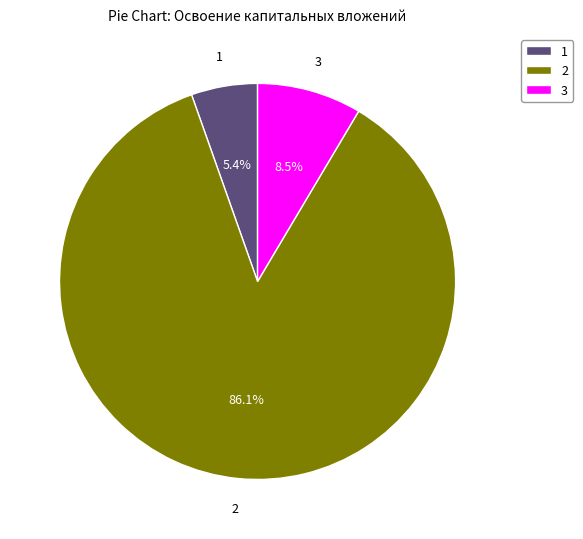

Is there a majority slice in this chart?

Yes